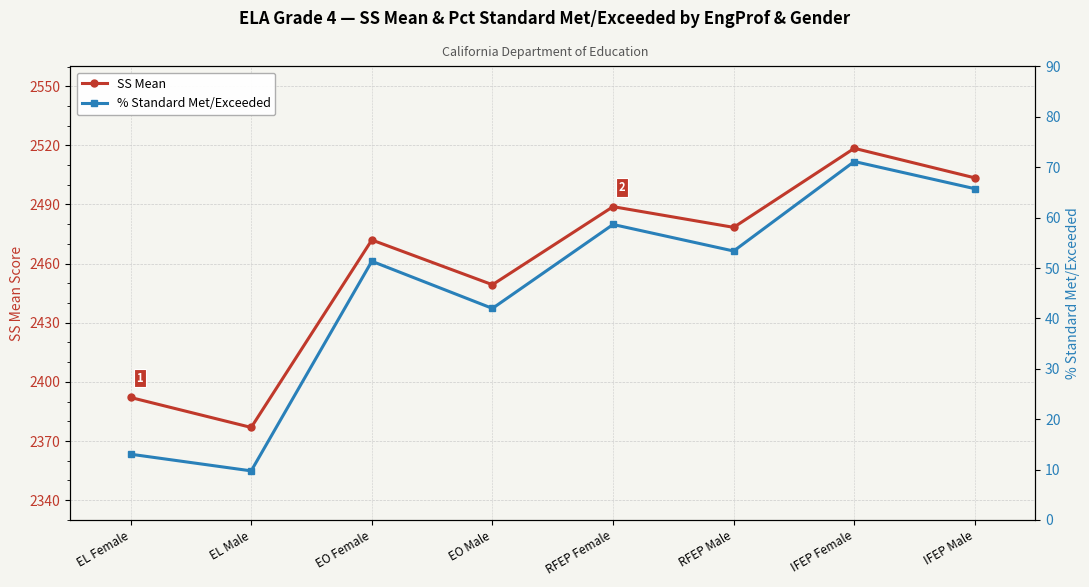

List the labels in order of % Standard Met/Exceeded value, smallest first.

EL Male, EL Female, EO Male, EO Female, RFEP Male, RFEP Female, IFEP Male, IFEP Female